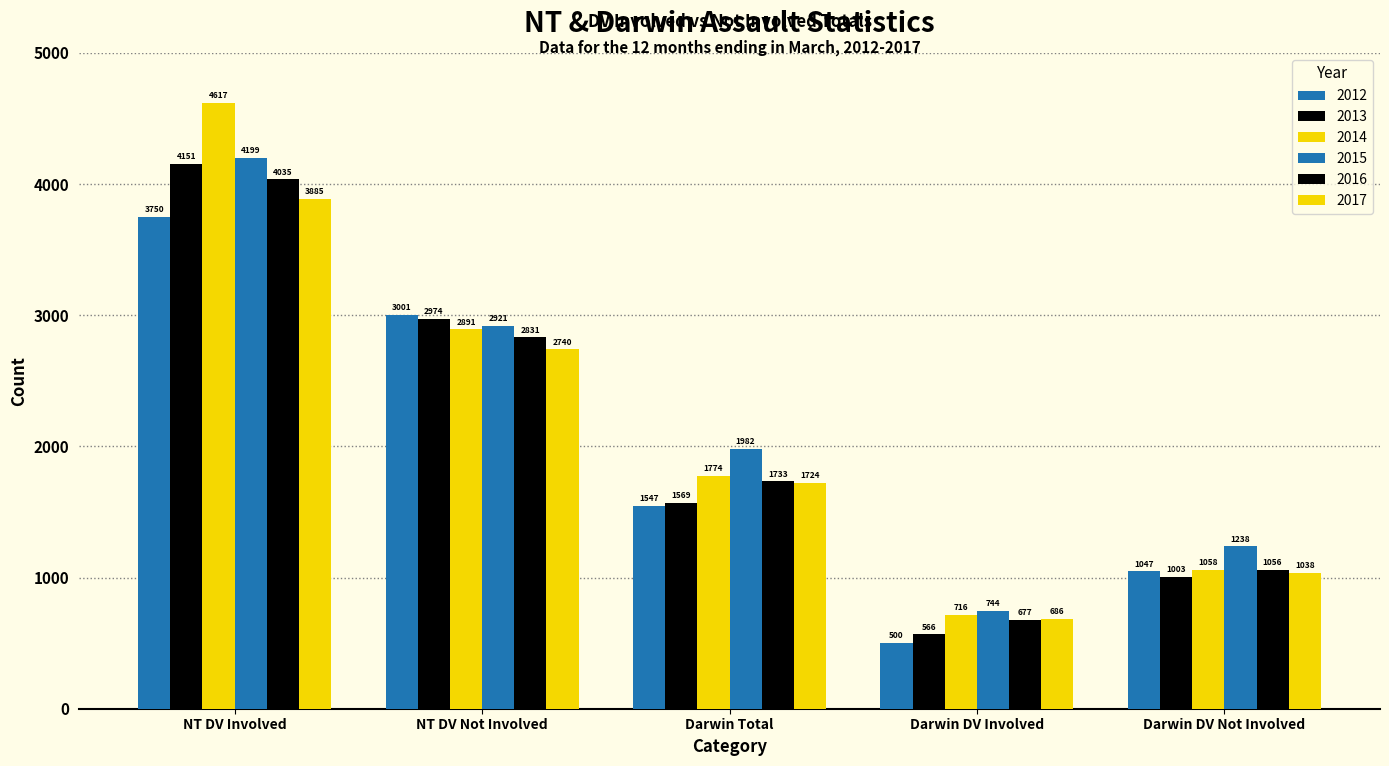

How many distinct data groups are displayed?

6